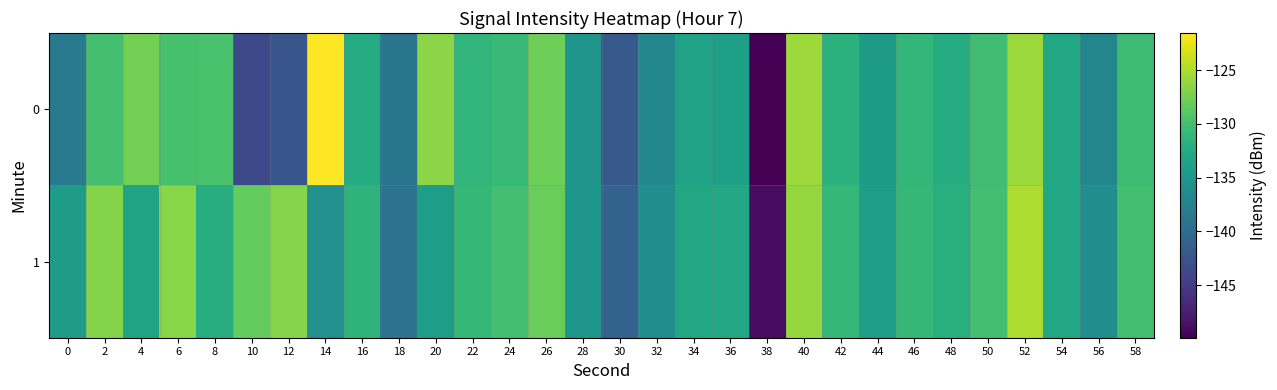

Count the number of categories in the chart.

30